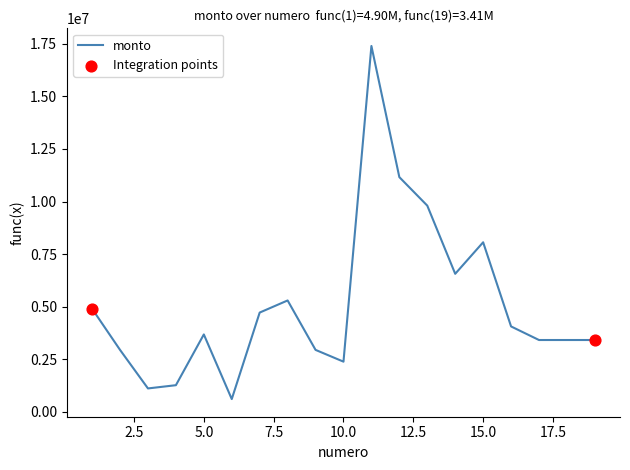

What is the greatest value displayed?

17400000